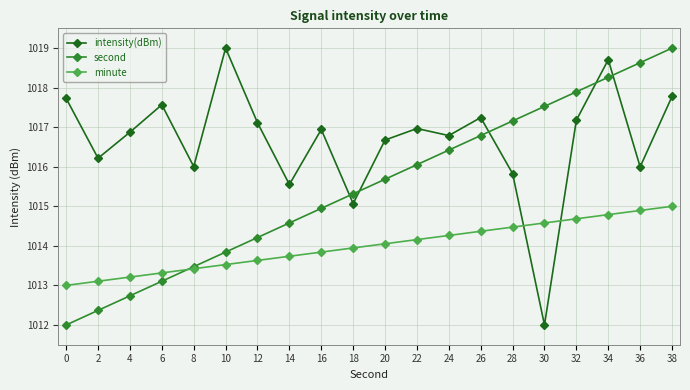

List the labels in order of minute value, largest first.

38, 36, 34, 32, 30, 28, 26, 24, 22, 20, 18, 16, 14, 12, 10, 8, 6, 4, 2, 0